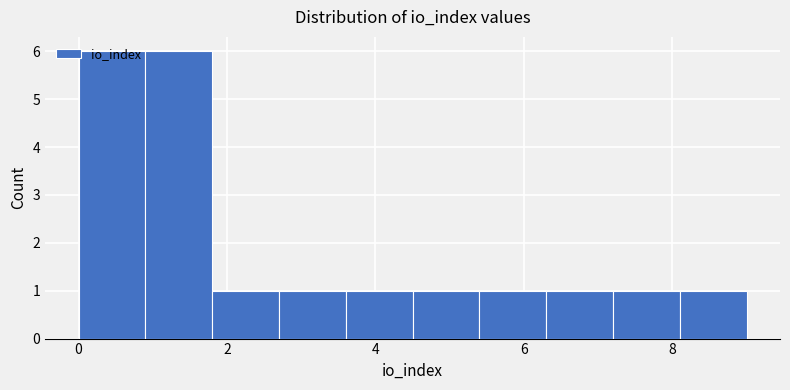

Reading left to right, list every bar in this chart as the range it spans on the x-axis followed by its height. Neither the bar edges nor the heights are printed on the chart, so give them approximately, as read against the axes.

0.0 to 0.9: 6
0.9 to 1.8: 6
1.8 to 2.7: 1
2.7 to 3.6: 1
3.6 to 4.5: 1
4.5 to 5.4: 1
5.4 to 6.3: 1
6.3 to 7.2: 1
7.2 to 8.1: 1
8.1 to 9.0: 1